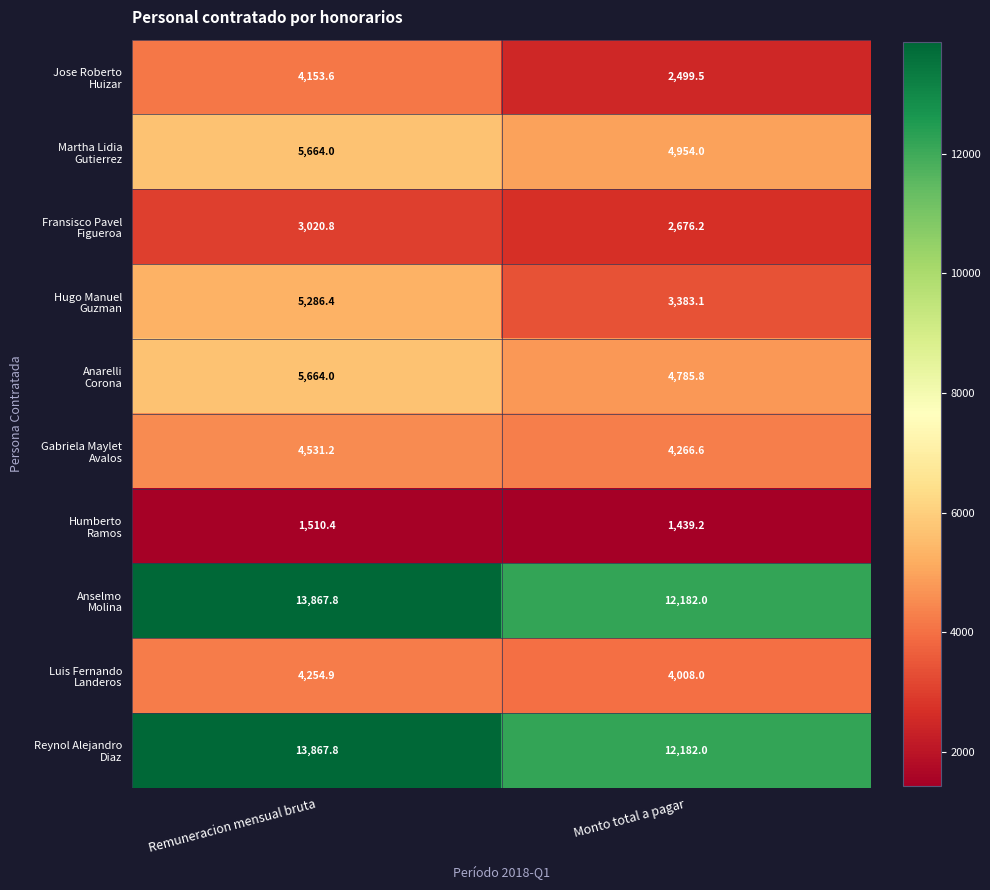

What is the spread (max minus min) of values at Monto total a pagar?

10742.8